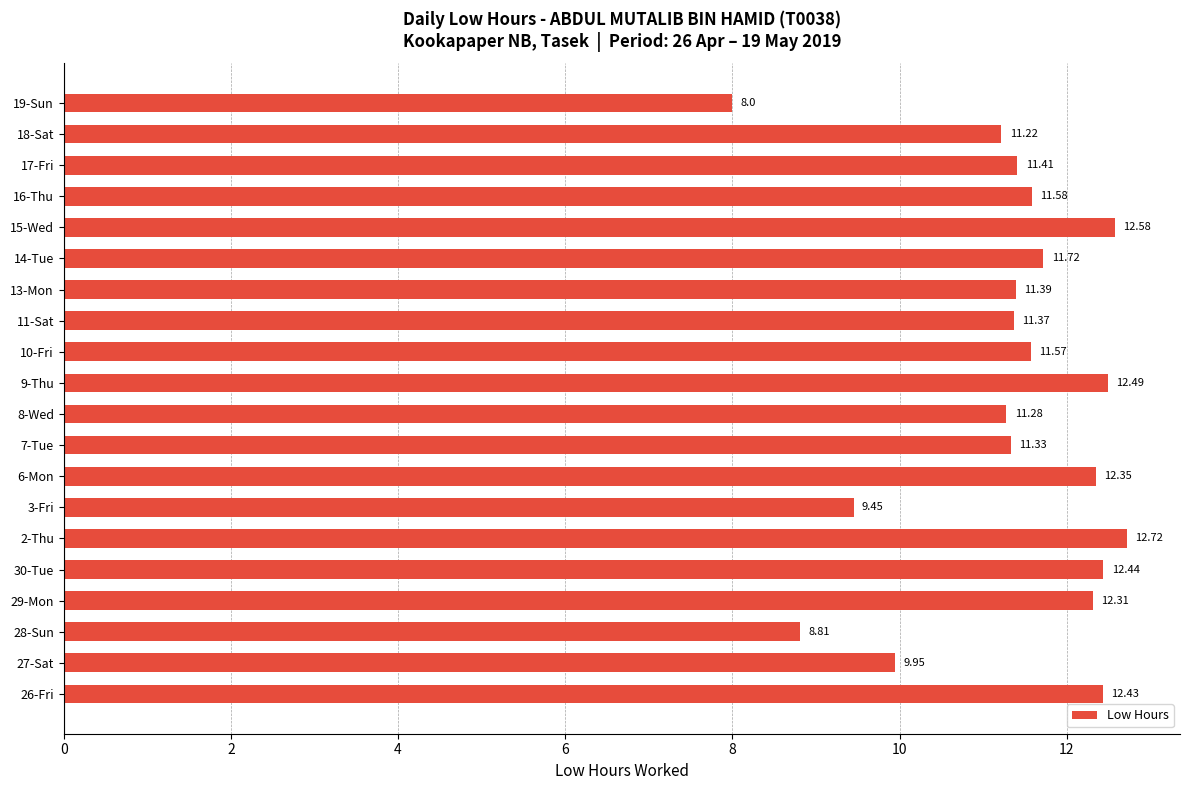

List the labels in order of value, smallest first.

19-Sun, 28-Sun, 3-Fri, 27-Sat, 18-Sat, 8-Wed, 7-Tue, 11-Sat, 13-Mon, 17-Fri, 10-Fri, 16-Thu, 14-Tue, 29-Mon, 6-Mon, 26-Fri, 30-Tue, 9-Thu, 15-Wed, 2-Thu